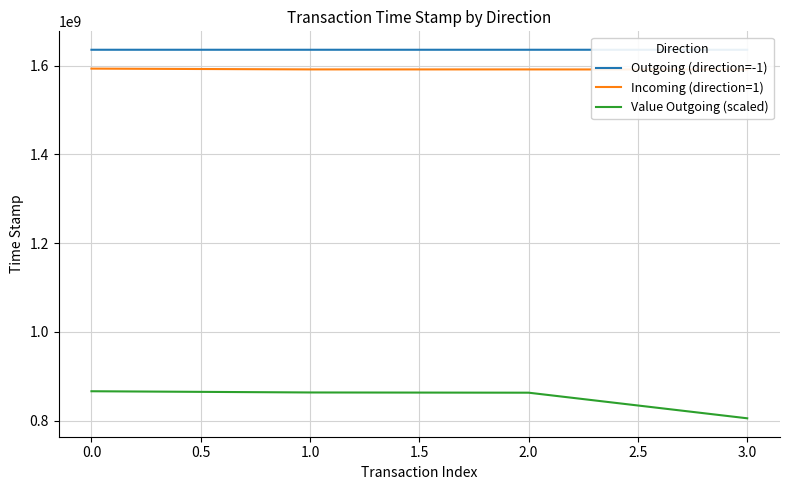

Which category has the lowest value in the Value Outgoing (scaled) series?

3.0